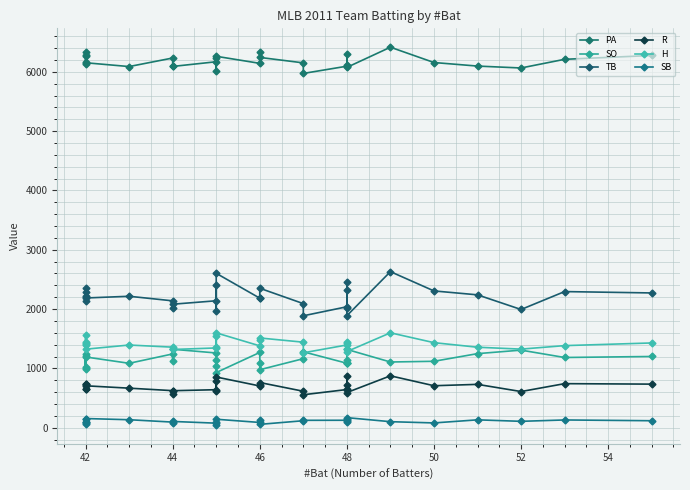

What is the label of the 23rd point from the right?

44